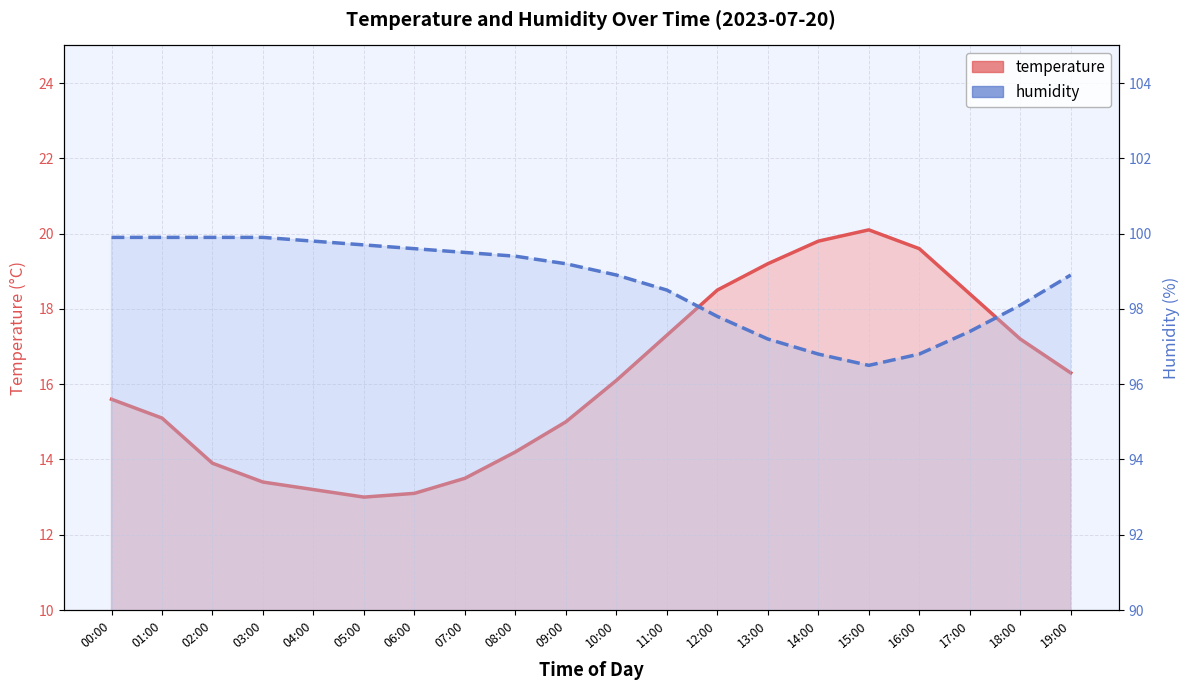

What is the total value across all series at 19:00?

115.2